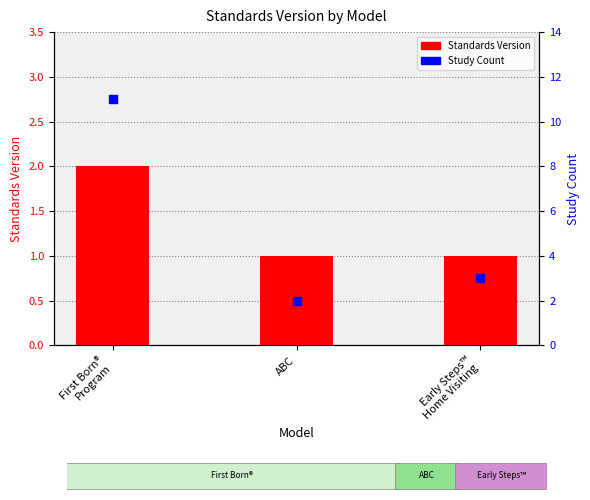

Is the value of Study Count at First Born®
Program greater than the value of Standards Version at First Born®
Program?

Yes